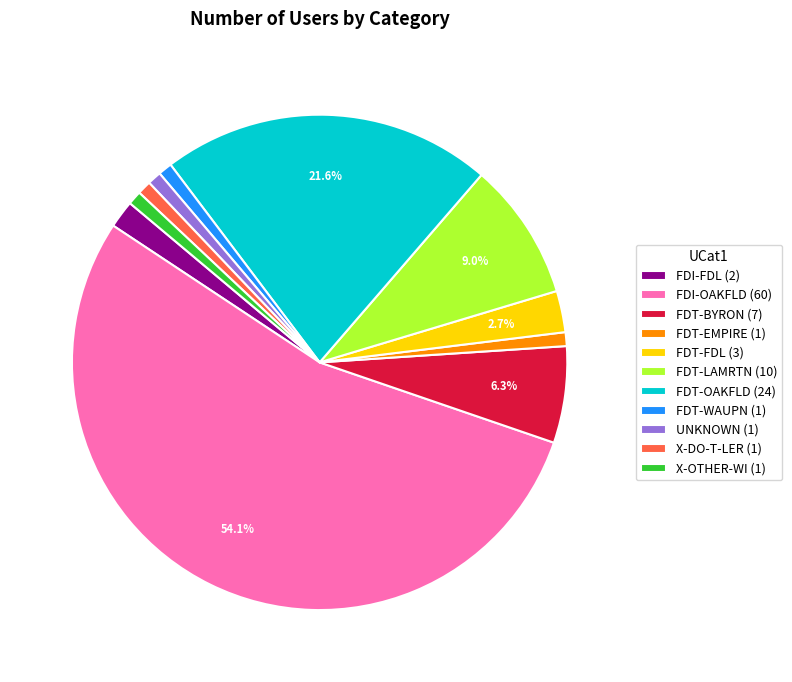

True or false: X-OTHER-WI accounts for 11% of the total.

False